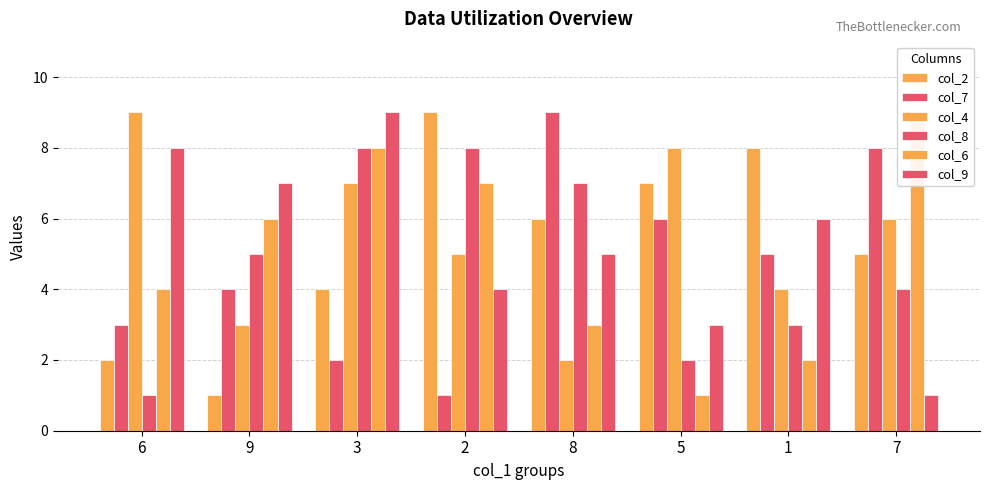

How many data points does each series have?

8